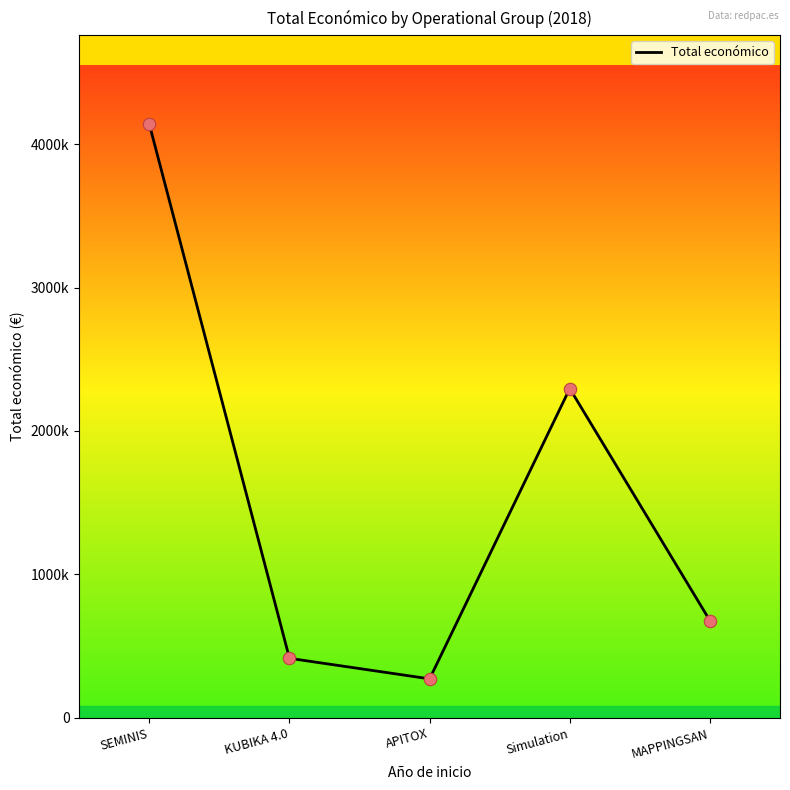

Which has a higher value, Simulation or KUBIKA 4.0?

Simulation